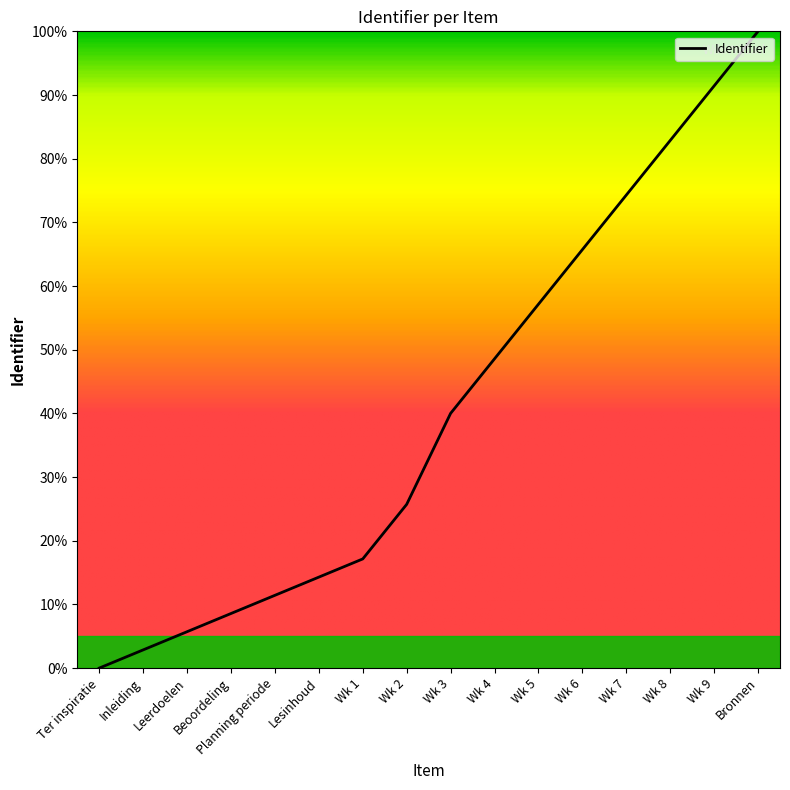

Which label corresponds to the largest value in the chart?

Bronnen